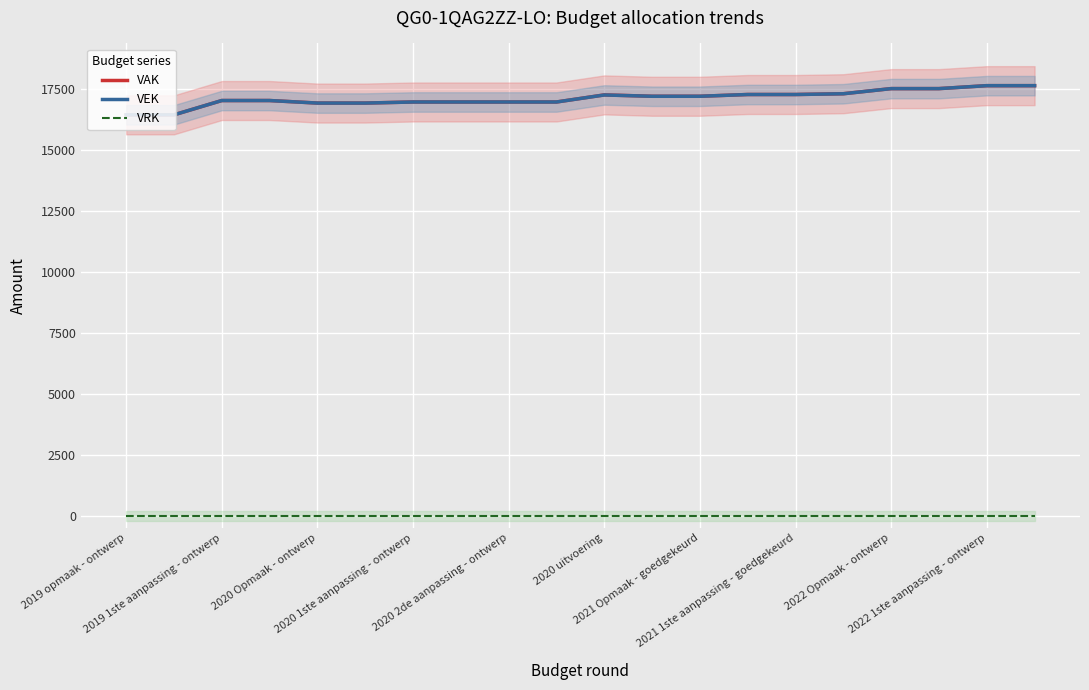

How many data points does each series have?

20